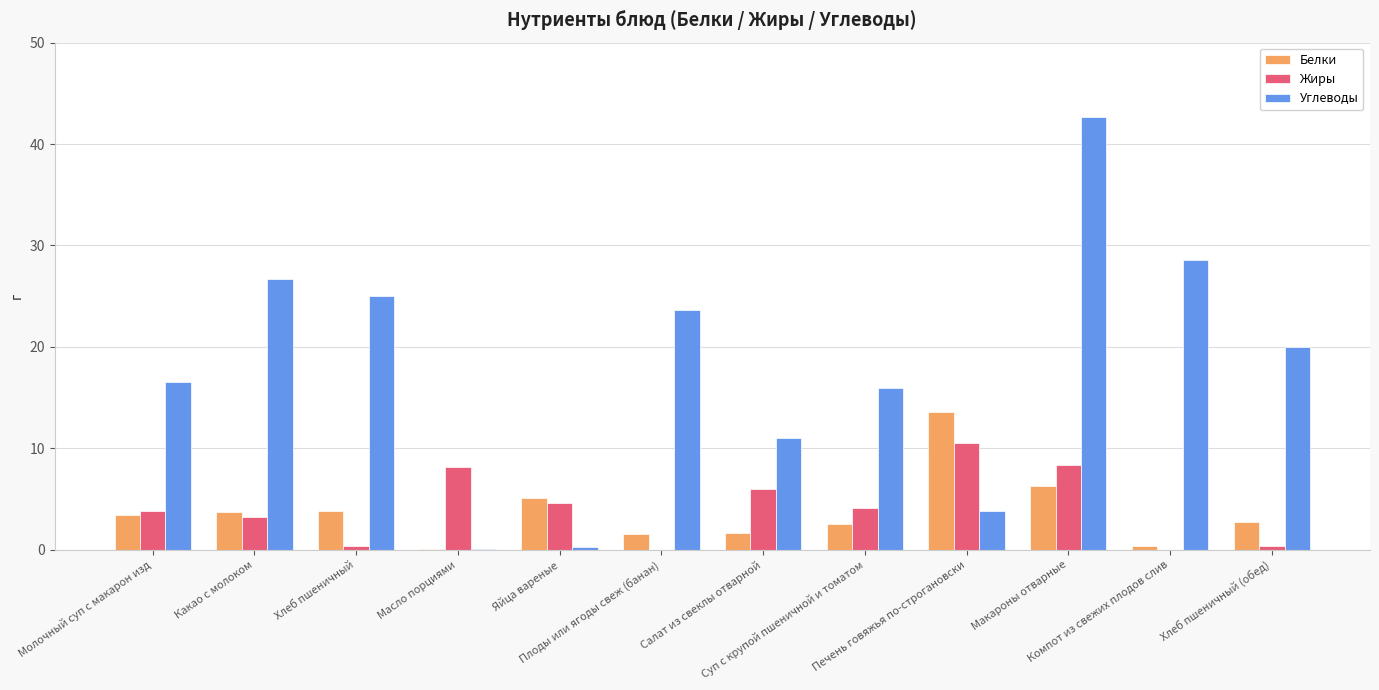

Which series has the largest total across all categories?

Углеводы